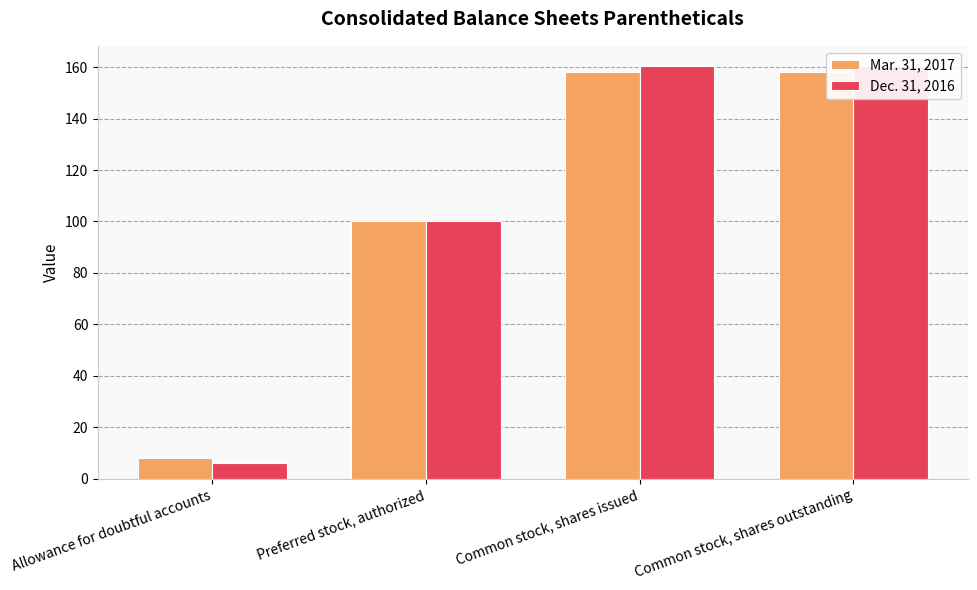

List the labels in order of Dec. 31, 2016 value, smallest first.

Allowance for doubtful accounts, Preferred stock, authorized, Common stock, shares issued, Common stock, shares outstanding